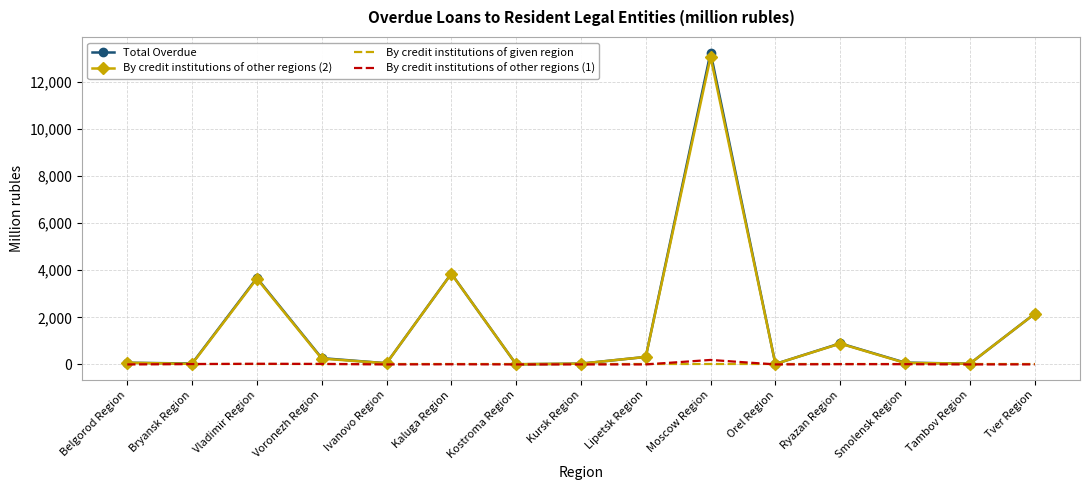

True or false: By credit institutions of other regions (2) has a value of 1227 at Vladimir Region.

False